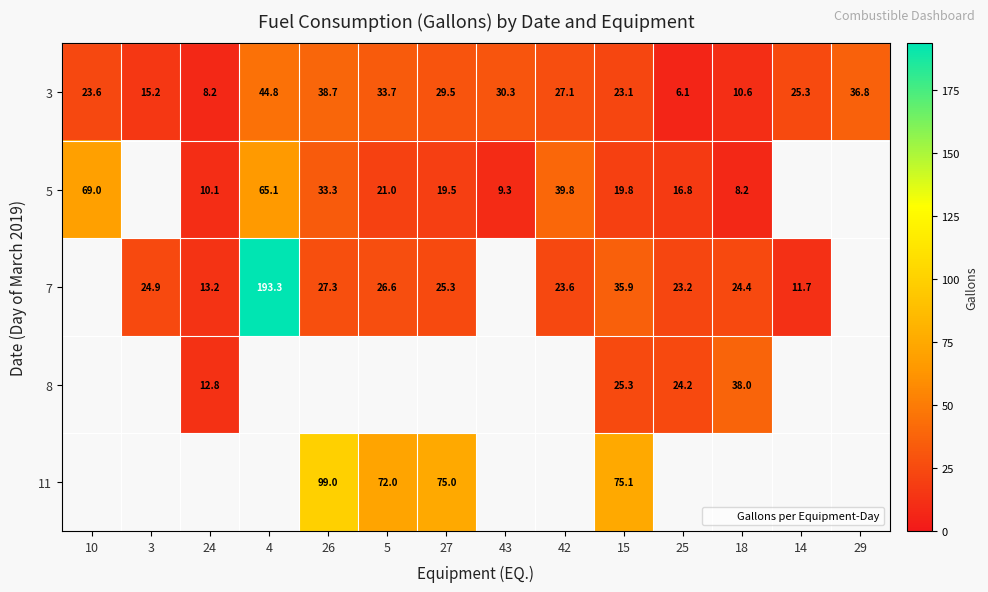

What is the approximate value of 7 at 42?

23.6